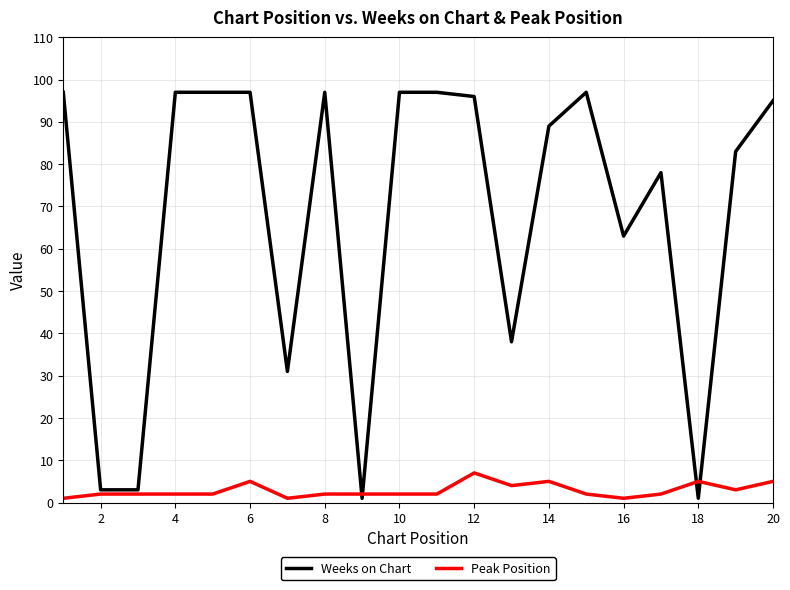

Which series has the largest total across all categories?

Weeks on Chart